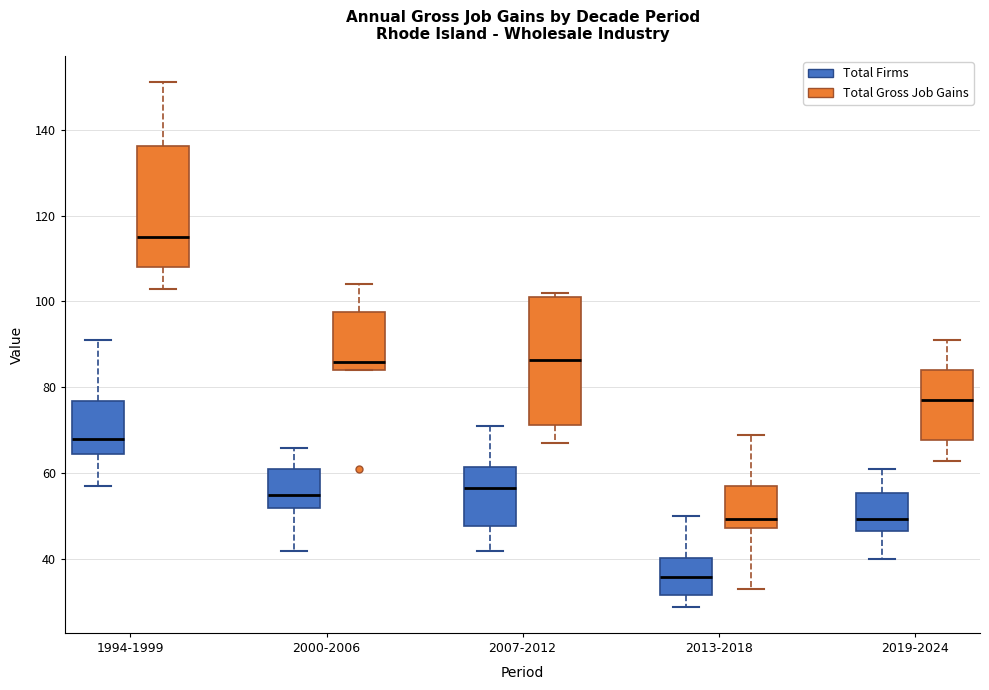

Reading left to right, read every box against the y-axis: the position of its median line, the range the box covers, and the ends of its whiskers. The values are not printed on the chart, so give them approximately, as read against the axis.

1994-1999 (Total Firms): median 68, box 64 to 76, whiskers 58 to 92
1994-1999 (Total Gross Job Gains): median 116, box 108 to 136, whiskers 104 to 152
2000-2006 (Total Firms): median 56, box 52 to 62, whiskers 42 to 66
2000-2006 (Total Gross Job Gains): median 86, box 84 to 98, whiskers 84 to 104
2007-2012 (Total Firms): median 56, box 48 to 62, whiskers 42 to 72
2007-2012 (Total Gross Job Gains): median 86, box 72 to 102, whiskers 68 to 102 (just above the box's upper edge)
2013-2018 (Total Firms): median 36, box 32 to 40, whiskers 30 to 50
2013-2018 (Total Gross Job Gains): median 50, box 48 to 58, whiskers 34 to 70
2019-2024 (Total Firms): median 50, box 46 to 56, whiskers 40 to 62
2019-2024 (Total Gross Job Gains): median 78, box 68 to 84, whiskers 64 to 92